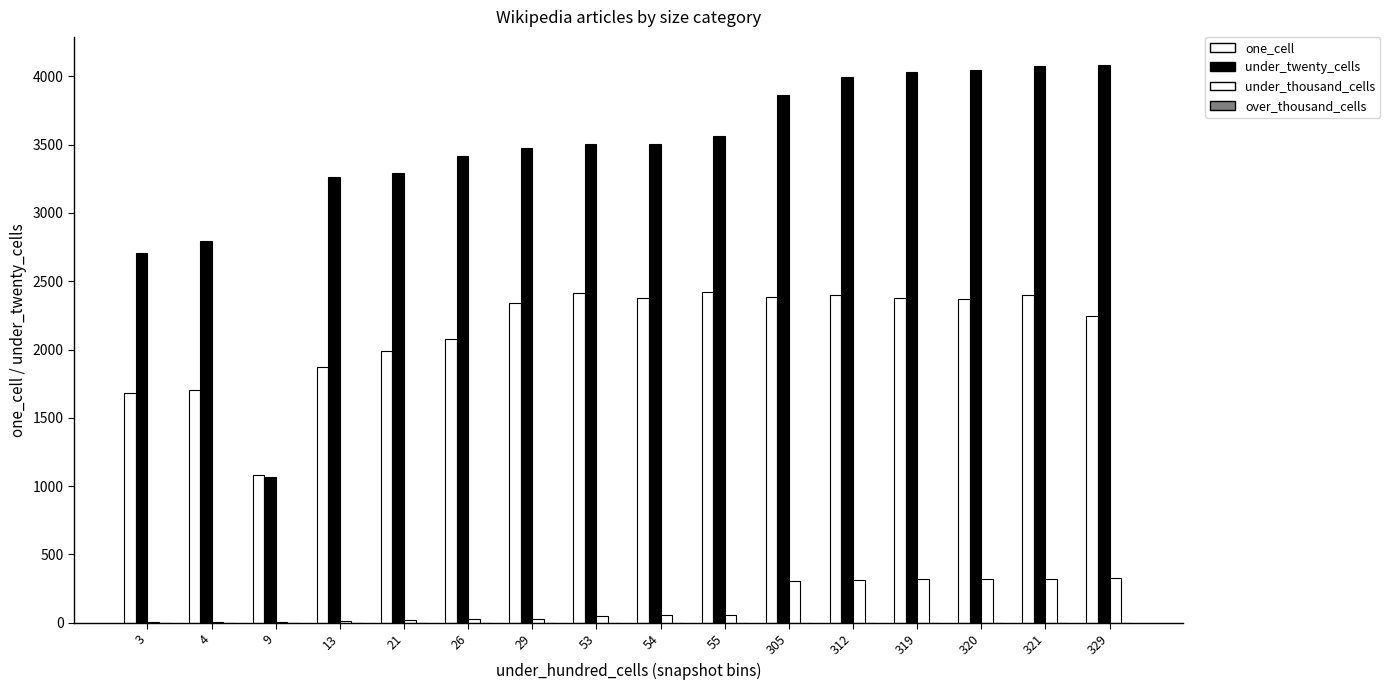

The value of under_twenty_cells at 29 is 1281. True or false?

False